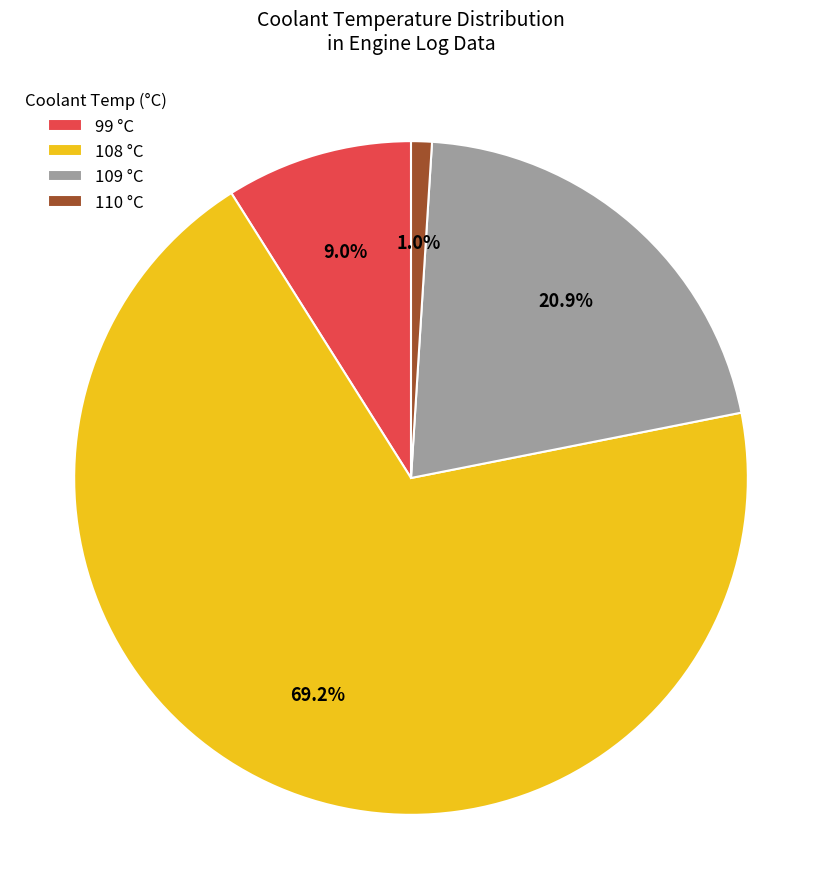

Is it true that 109 is 28% of the pie?

False